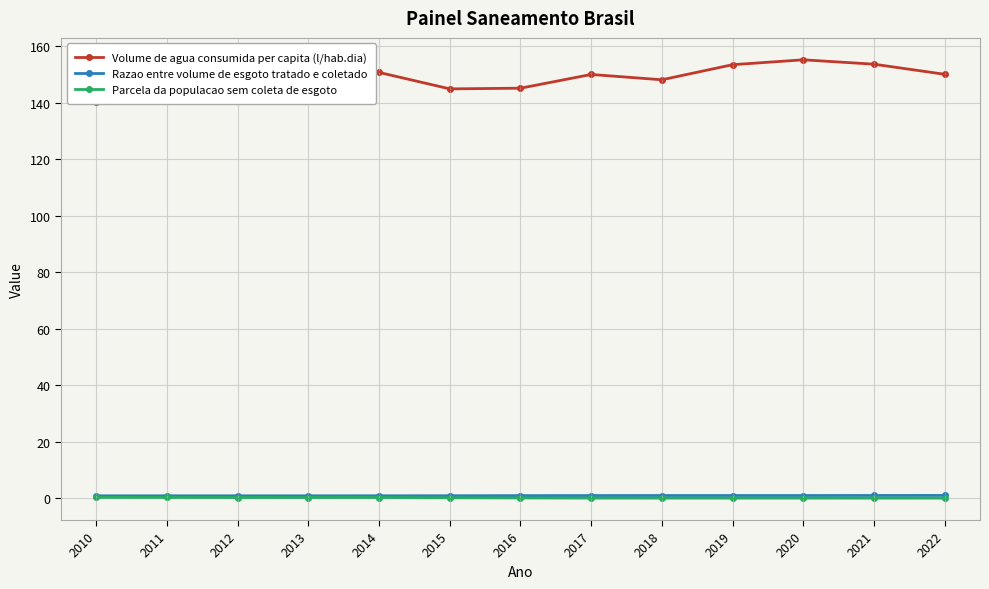

Rank the series at 2019 from lowest to highest value.

Parcela da populacao sem coleta de esgoto, Razao entre volume de esgoto tratado e coletado, Volume de agua consumida per capita (l/hab.dia)